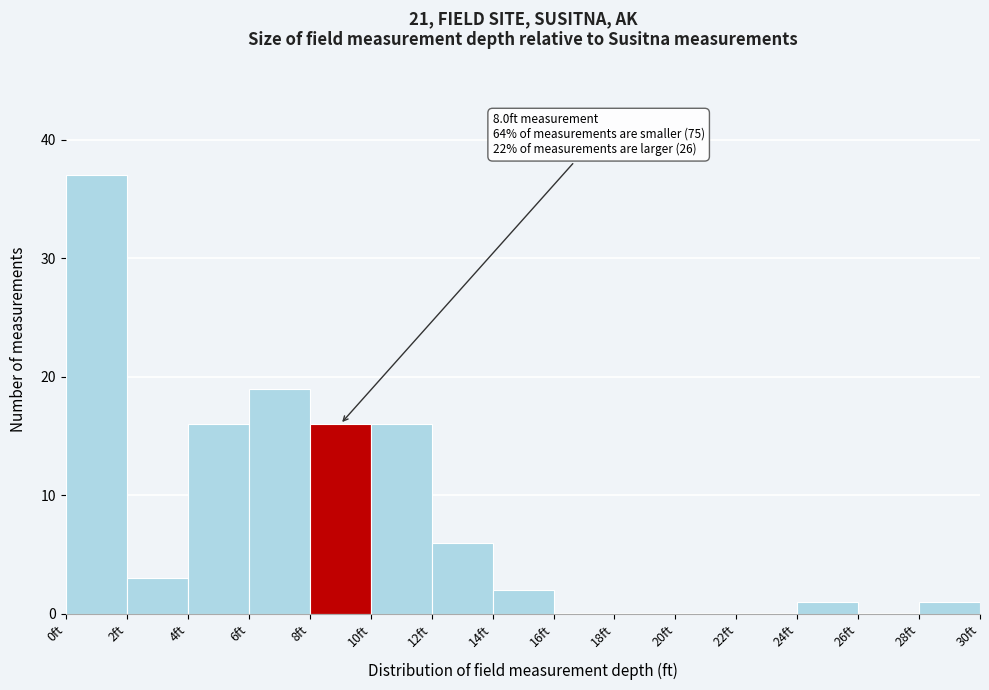

Over which range of the x-axis is the bar tallest?

0 to 2